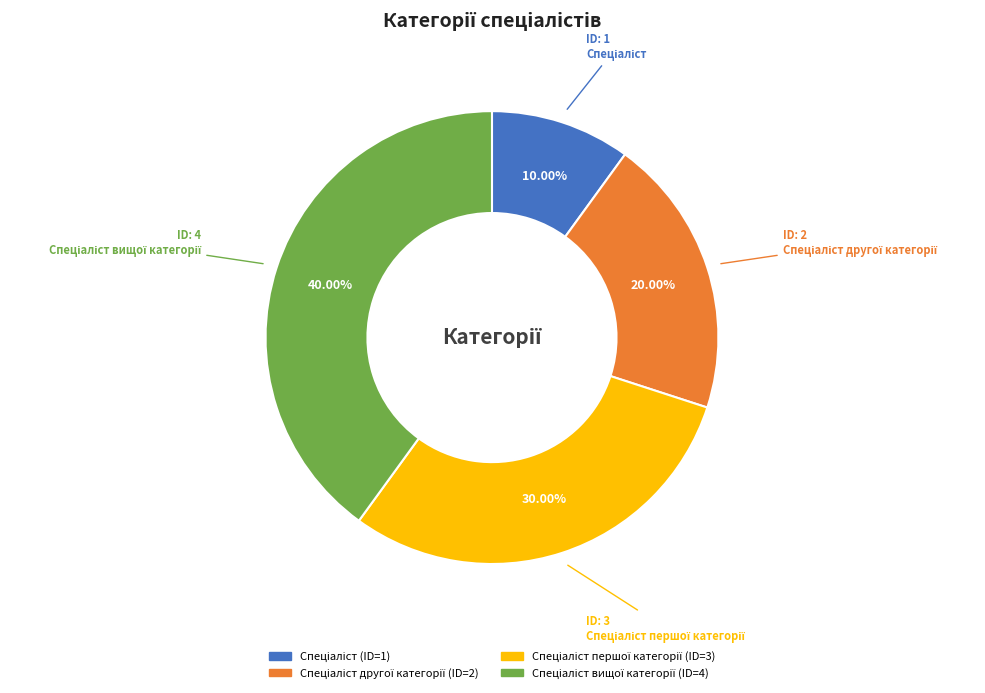

Is there a majority slice in this chart?

No